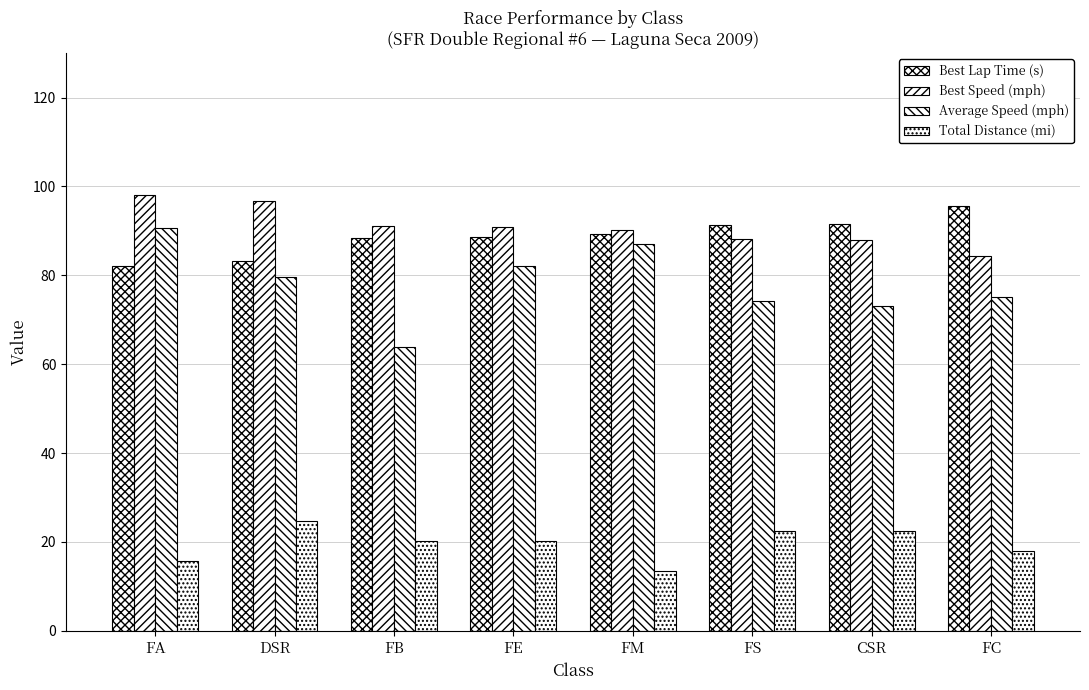

What is the difference between the maximum and minimum values in the Average Speed (mph) series?

26.7